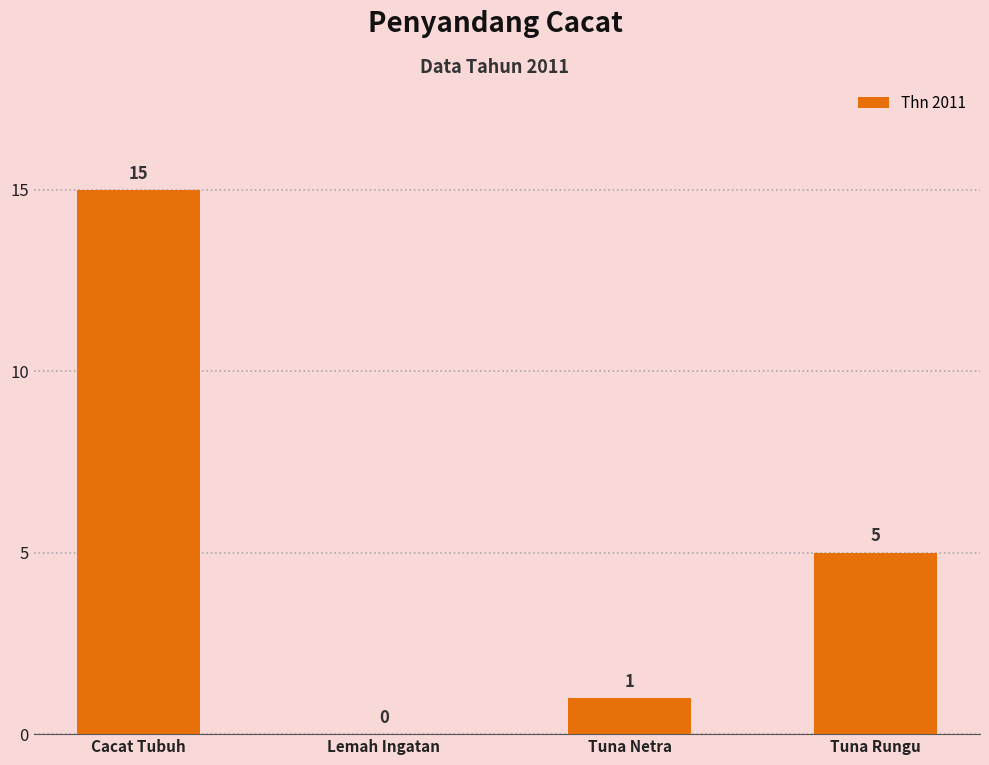

True or false: the data shows 7 at Tuna Rungu.

False